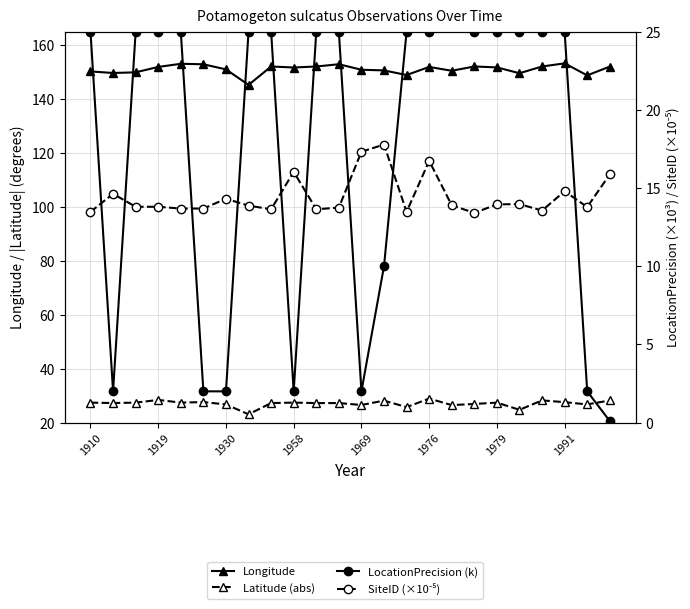

Is it true that SiteID (×10⁻⁵) equals 15.9 at 23?

True